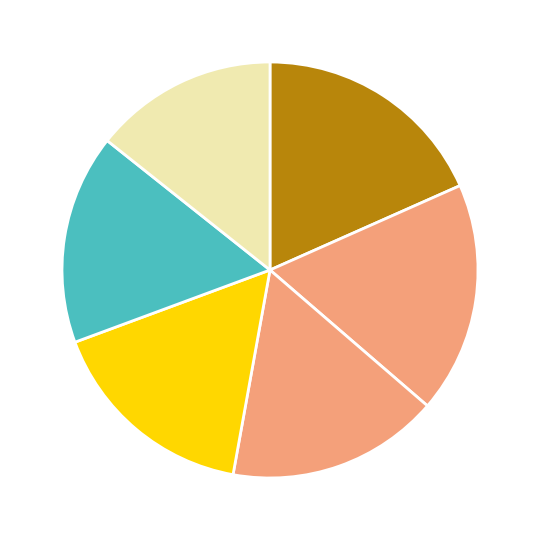

Does any single category account for the majority?

No